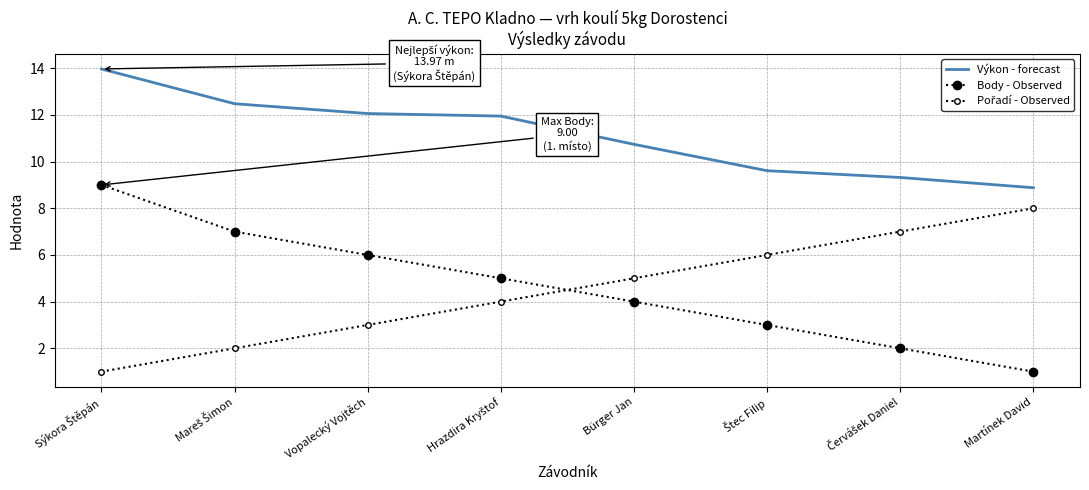

Which series has the widest spread of values?

Body - Observed